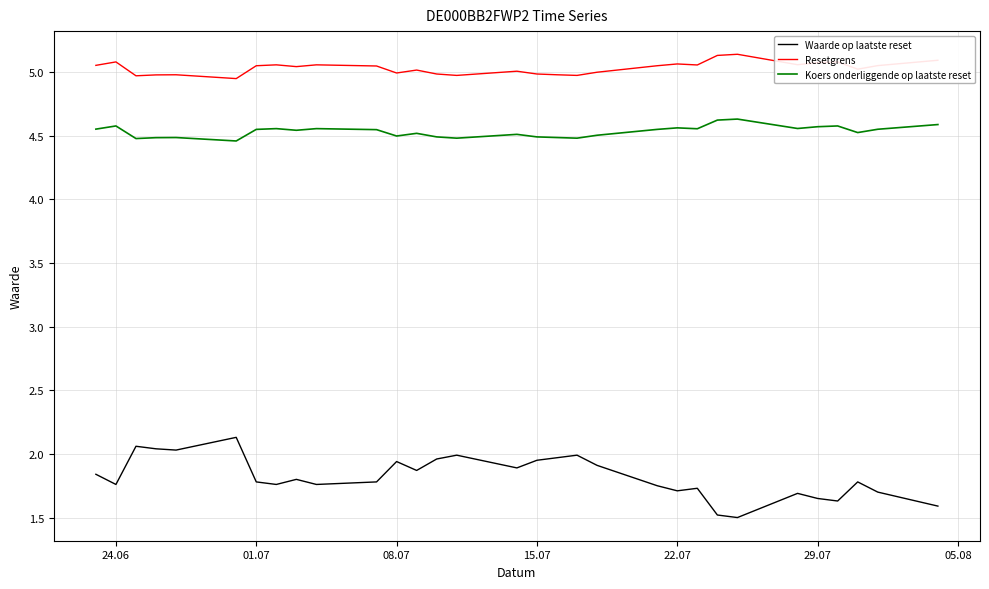

Which series has the widest spread of values?

Waarde op laatste reset